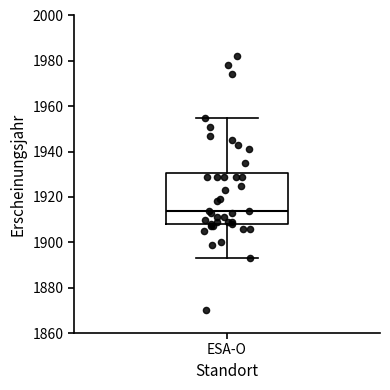

Where is the upper edge of the box for ESA-O on the y-axis? The values are not printed on the chart, so give them approximately, as read against the axis.

1930